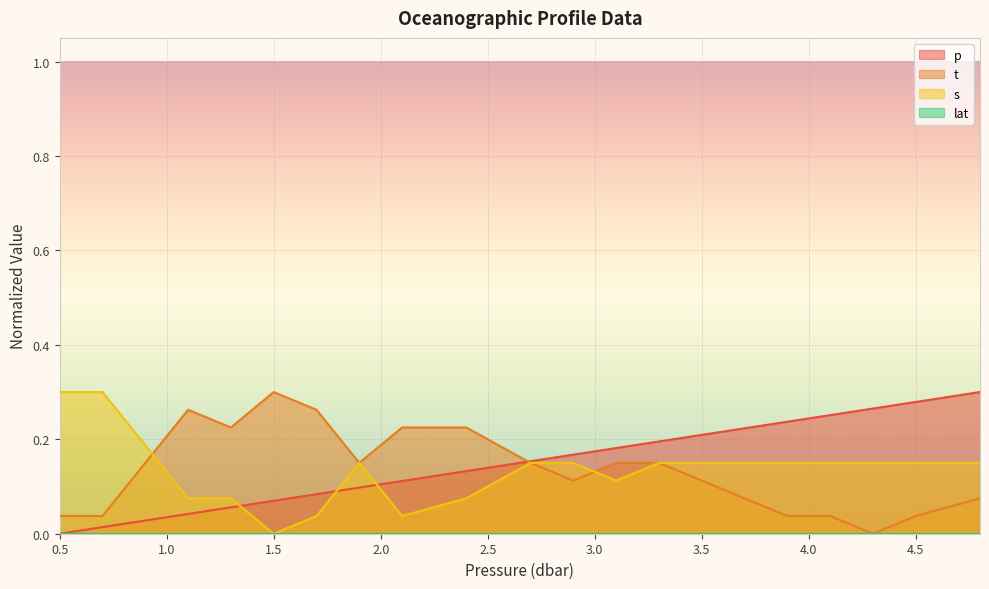

How many times do p and s cross each other?

3